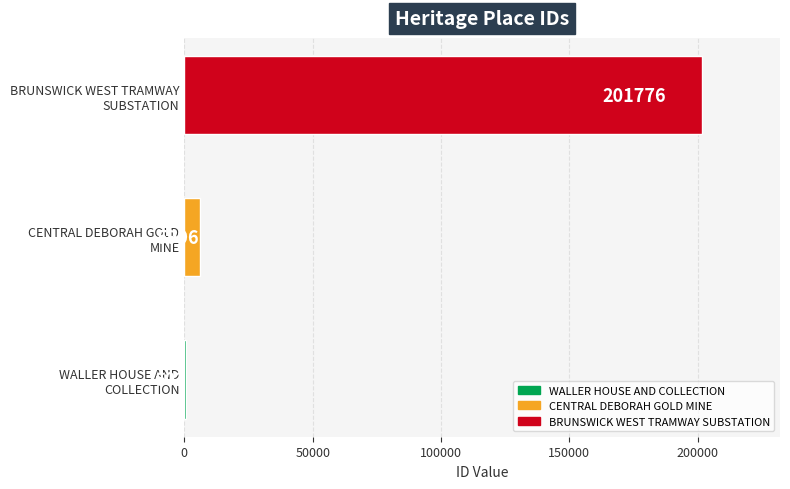

What is the maximum value shown in the chart?

201776